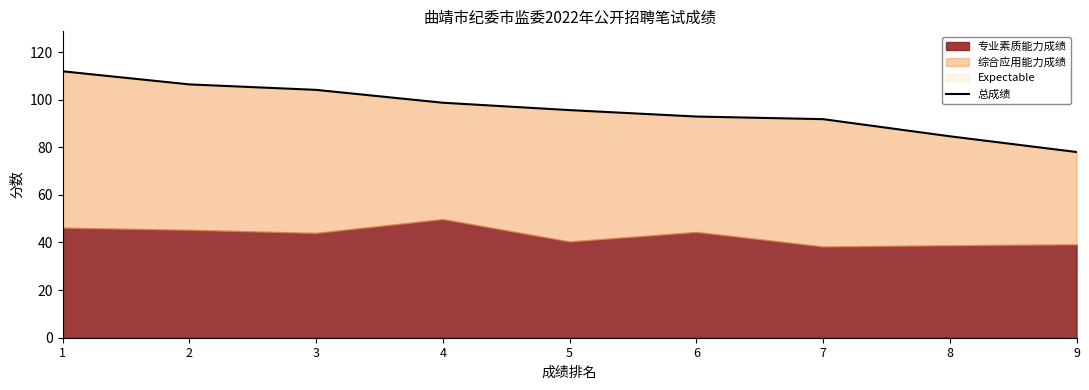

What is the minimum value shown in the chart?

78.0